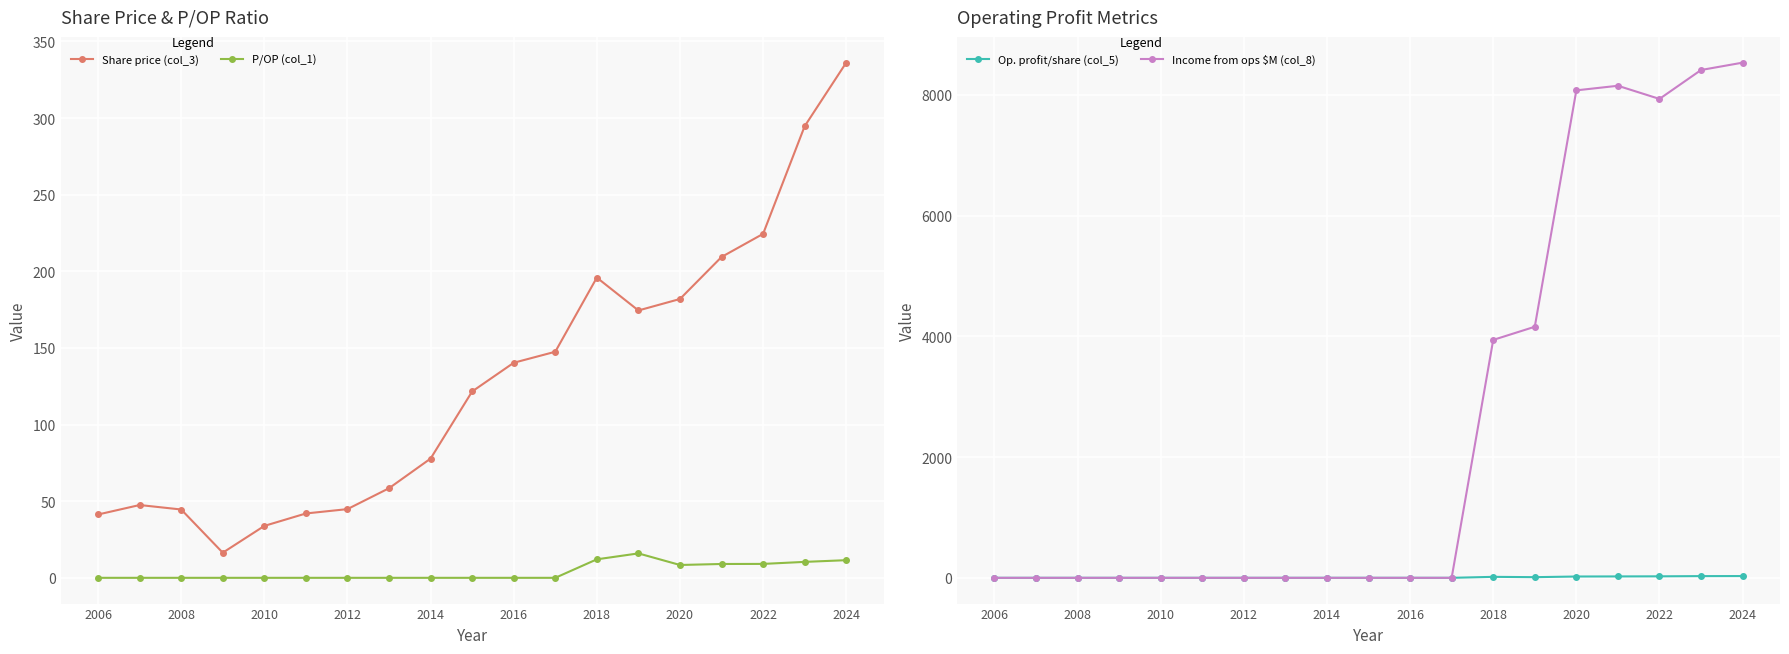

Which series has the largest range (max minus min)?

Income from ops $M (col_8)